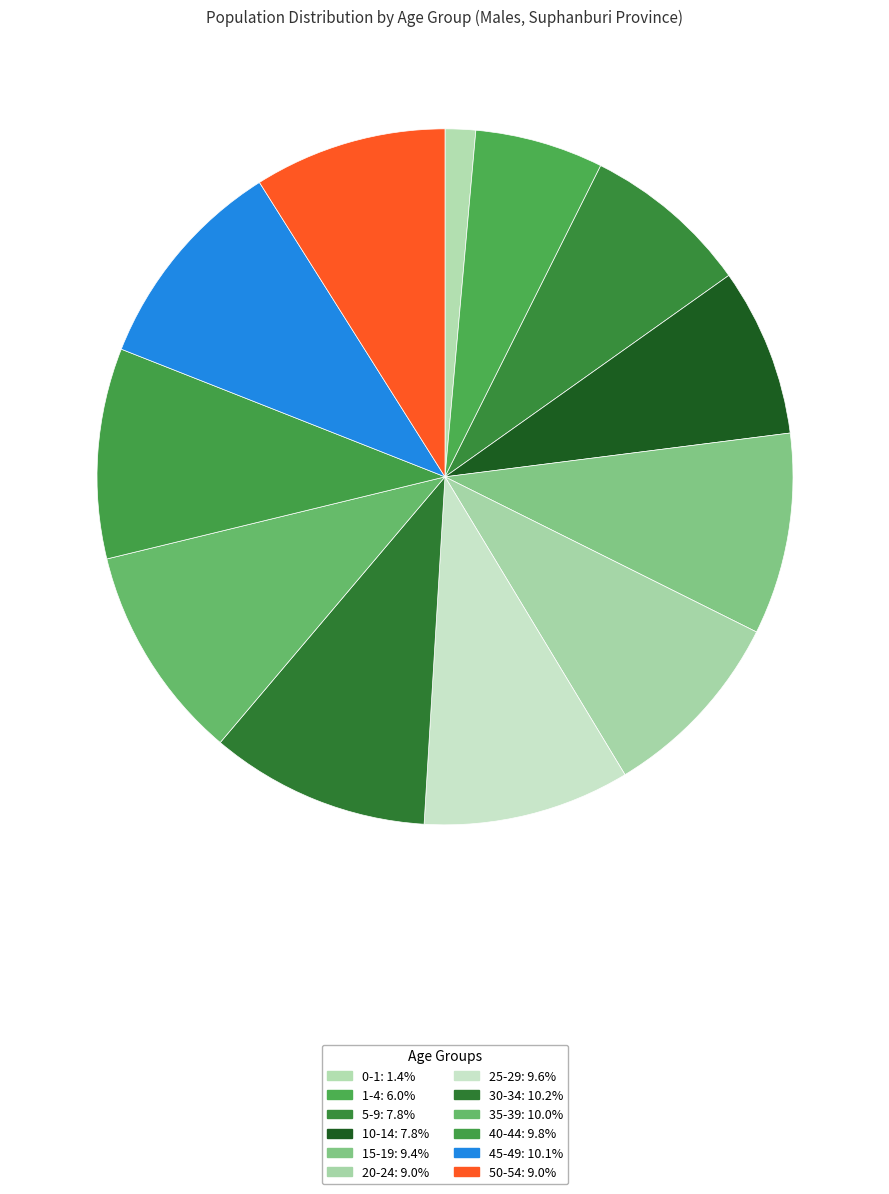

How many slices are in this pie chart?

12